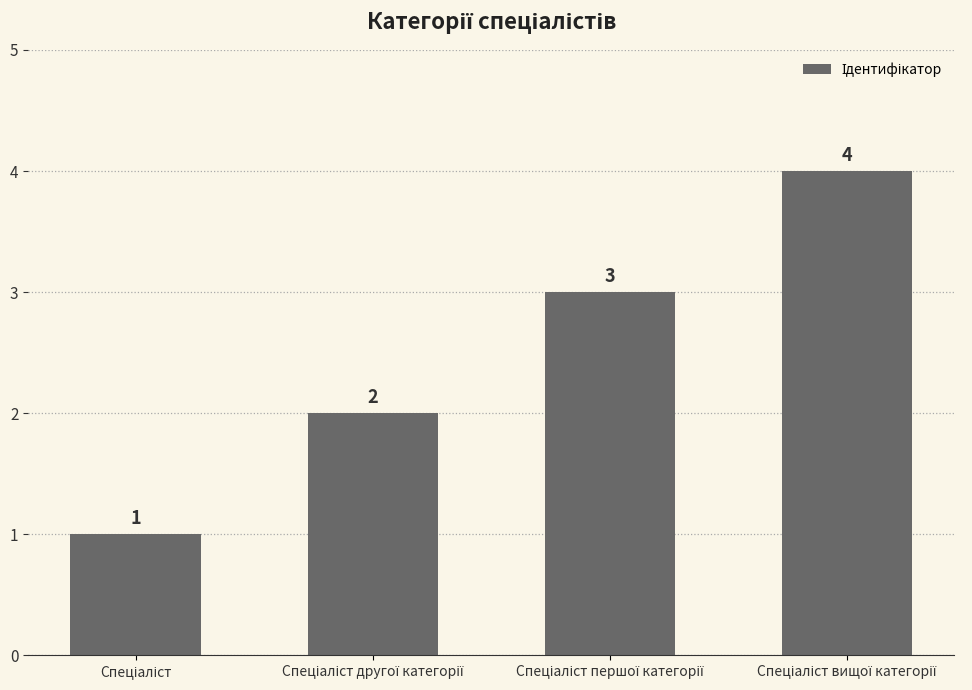

Count the values in the range 2 to 4.

3